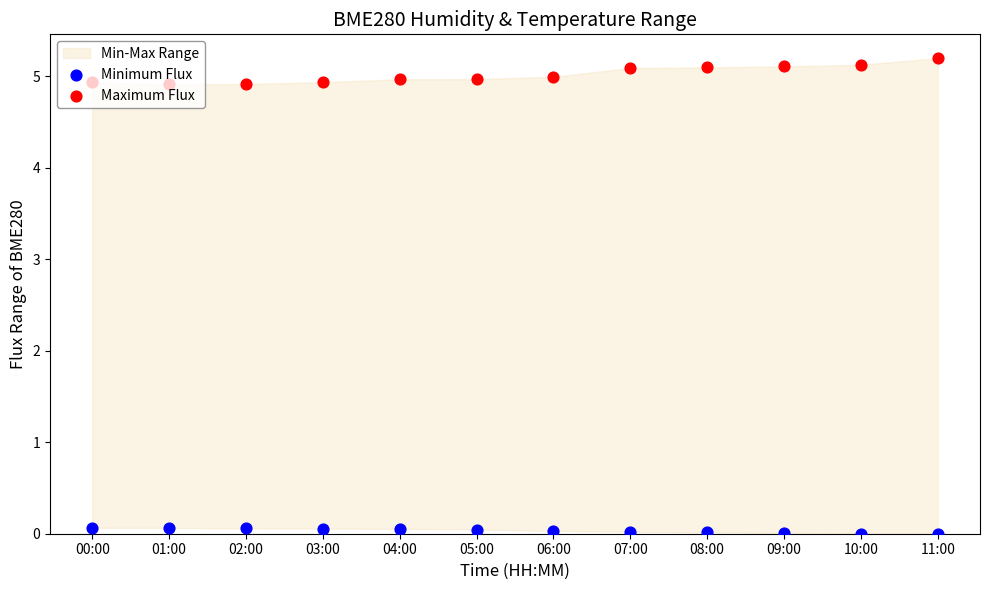

Which series reaches the minimum Y coordinate?

Minimum Flux